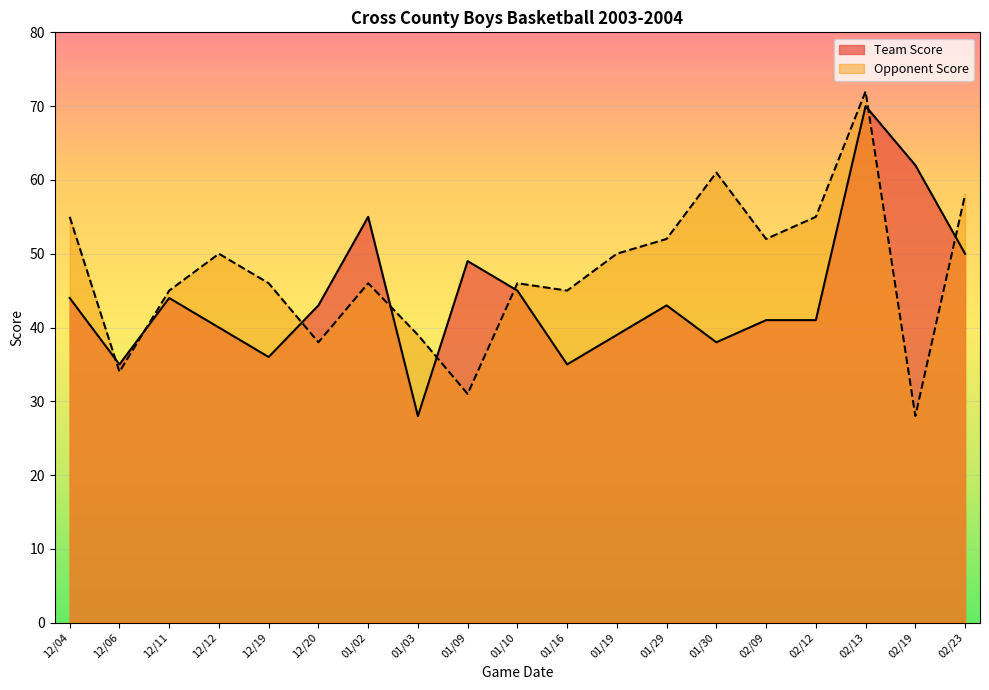

Rank the series by their average value, from highest to lowest.

Opponent Score, Team Score